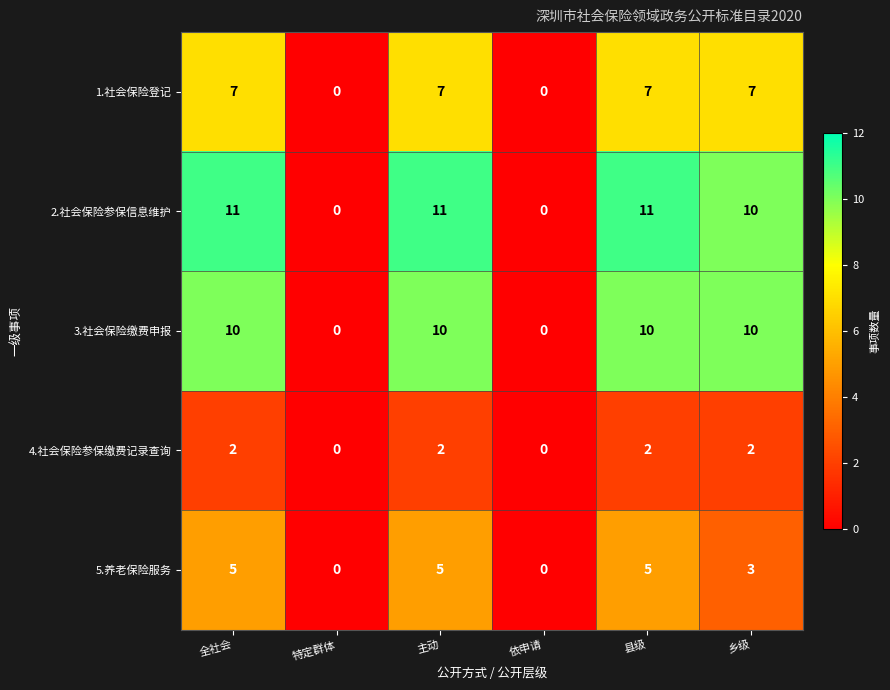

What is the average value of the 1.社会保险登记 series?

5